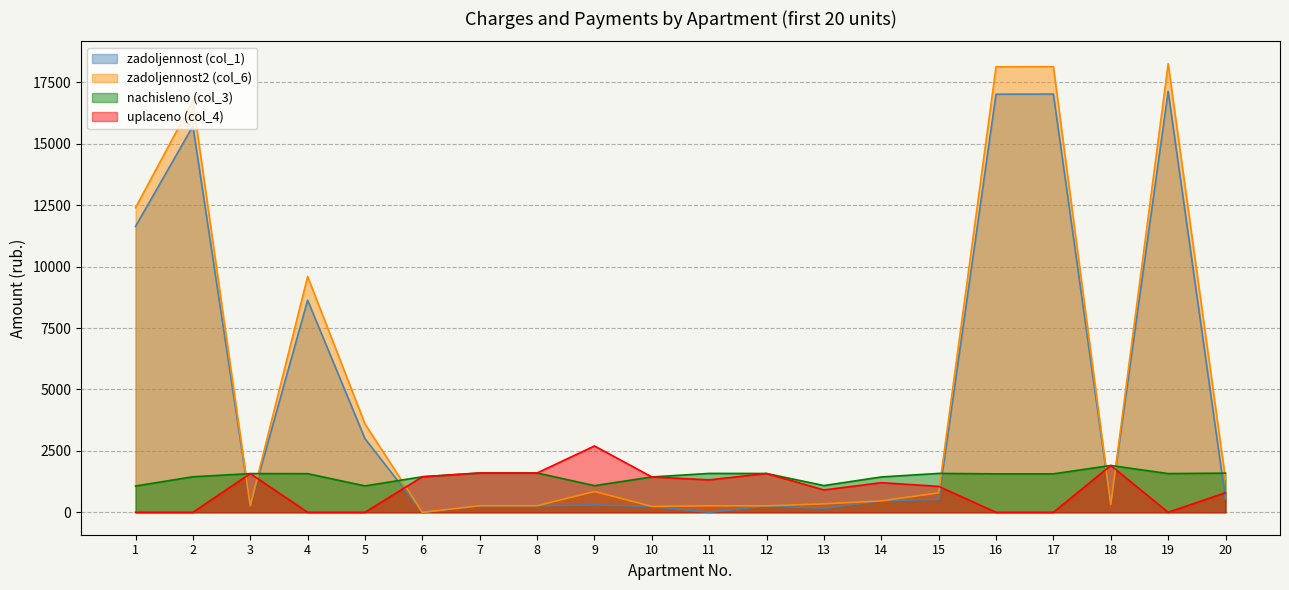

True or false: nachisleno (col_3) has more than 2 interior local peaks.

True